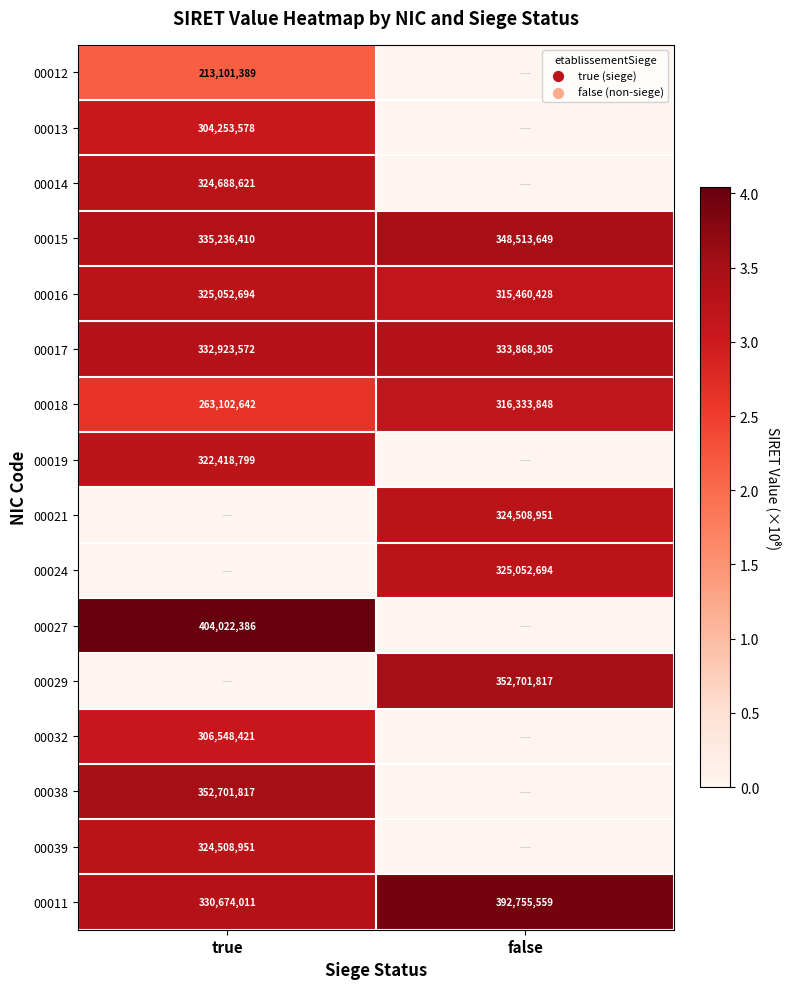

Is the value of 00015 at true greater than the value of 00011 at false?

No